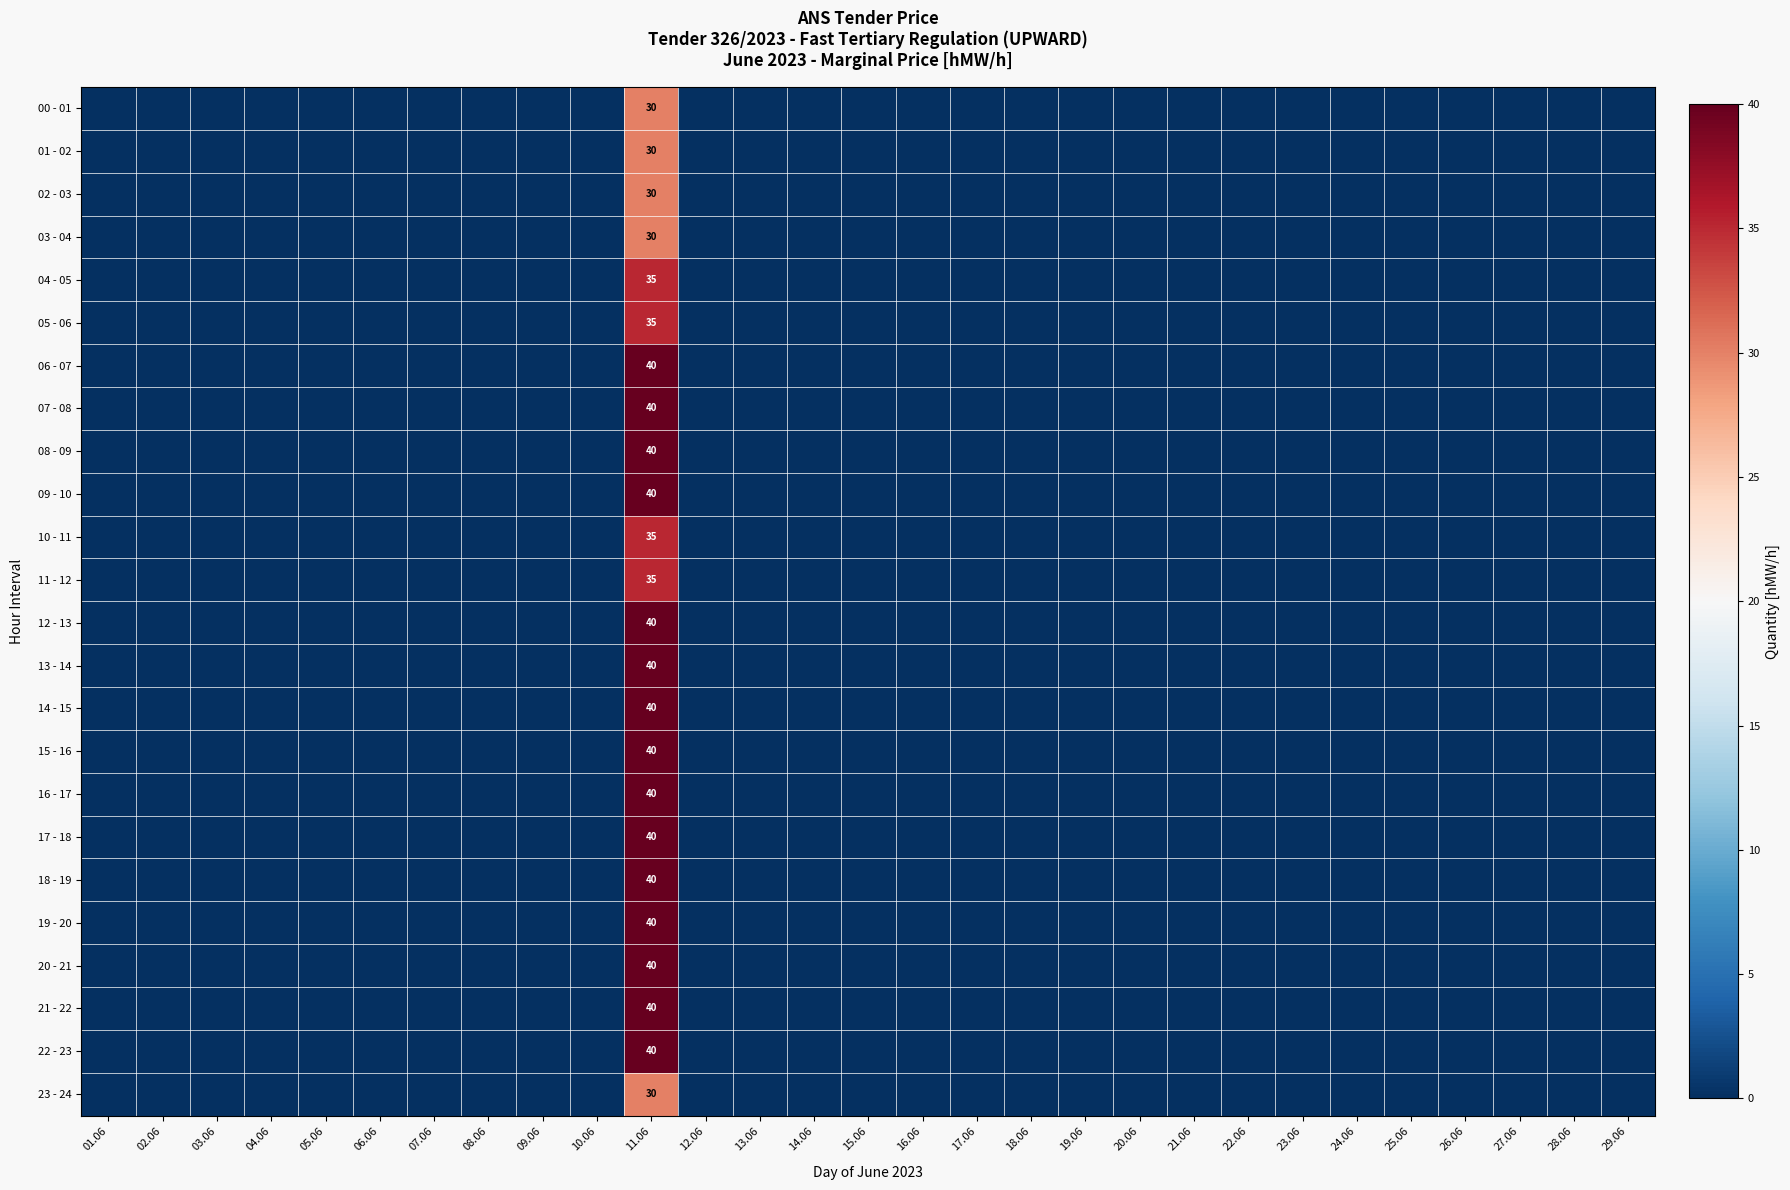

Which series has the largest total across all categories?

06 - 07